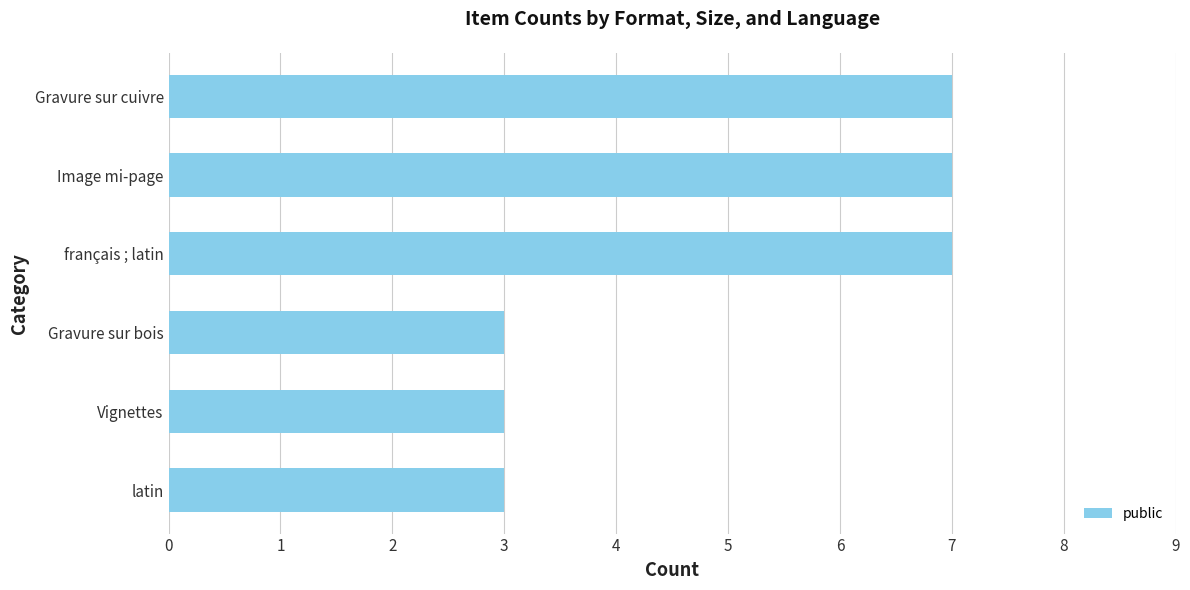

Reading bottom to top, extract all data points from this chart.

3	3	3	7	7	7